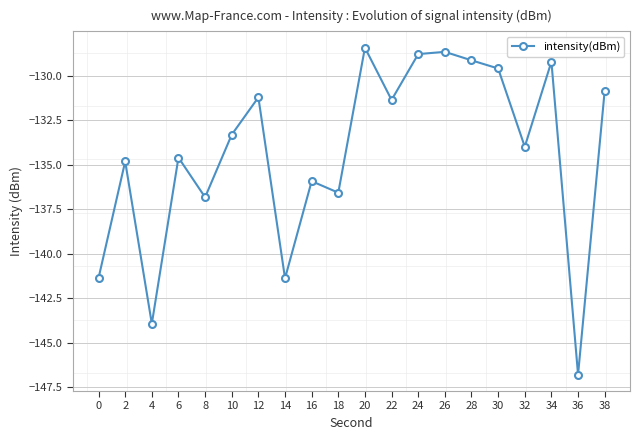

What is the minimum value shown in the chart?

-146.8